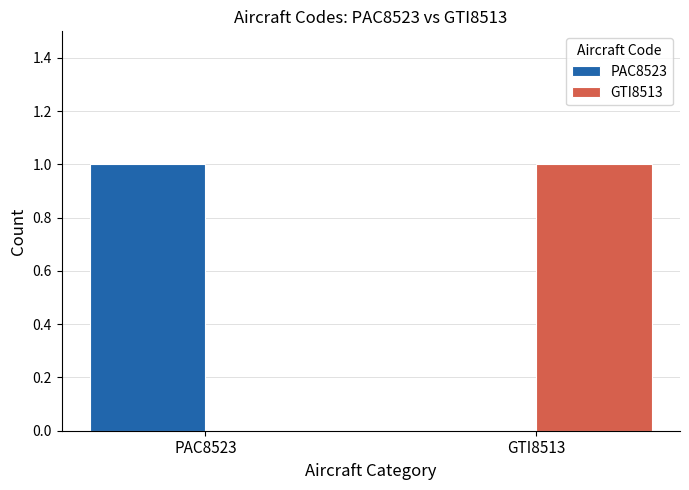

Is it true that PAC8523 equals 1 at PAC8523?

True